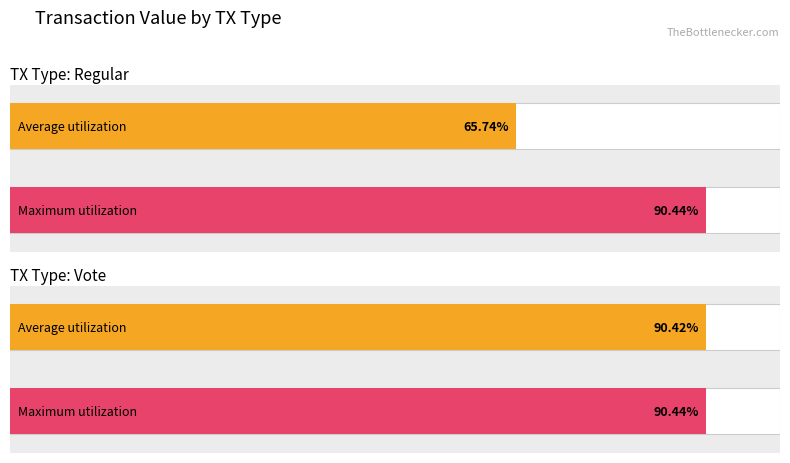

At which category does the chart reach its peak across all series?

2